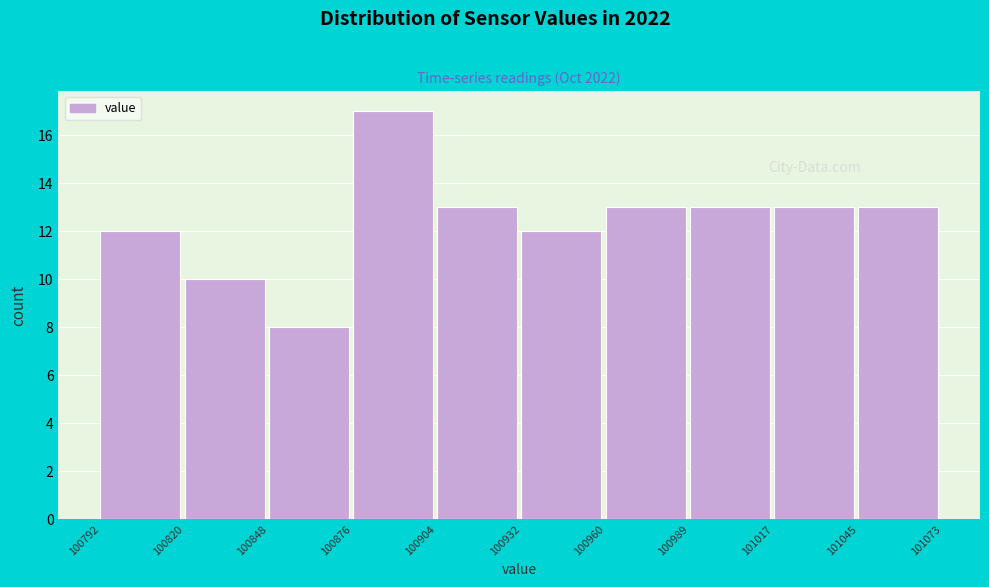

Reading left to right, list every bar in this chart as the range it spans on the x-axis followed by its height. The values are not printed on the chart, so give them approximately, as read against the axis.

100792 to 100820: 12
100820 to 100848: 10
100848 to 100876: 8
100876 to 100904: 17
100904 to 100932: 13
100932 to 100960: 12
100960 to 100989: 13
100989 to 101017: 13
101017 to 101045: 13
101045 to 101073: 13